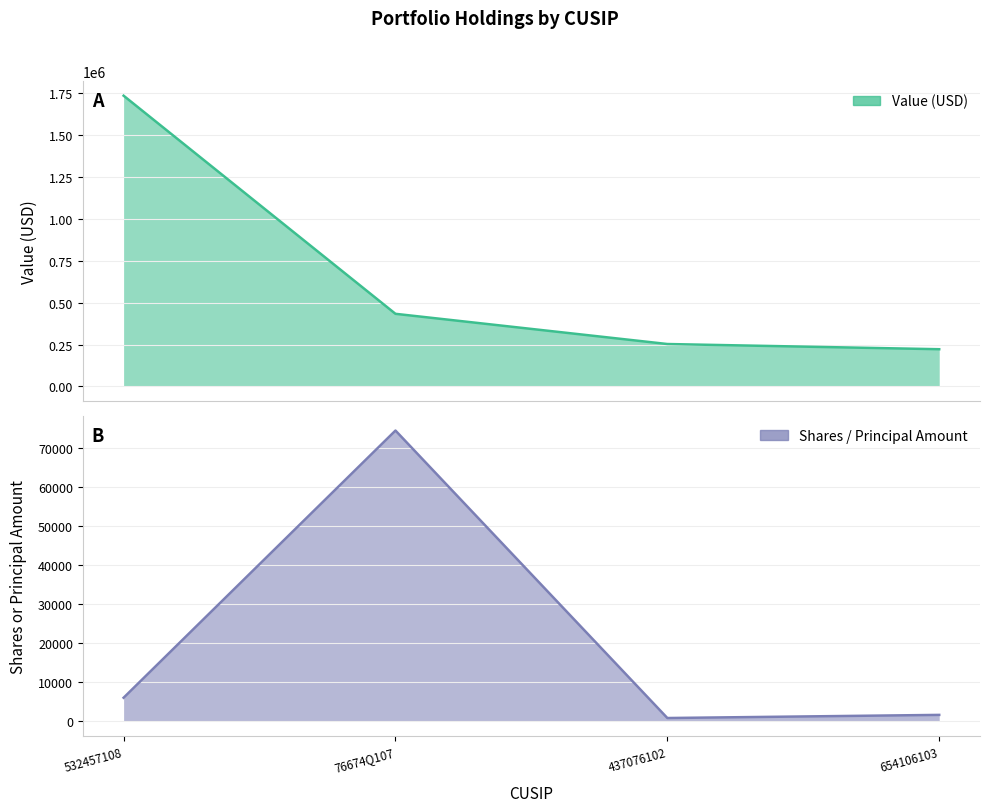

Which category has the highest value across all series?

532457108